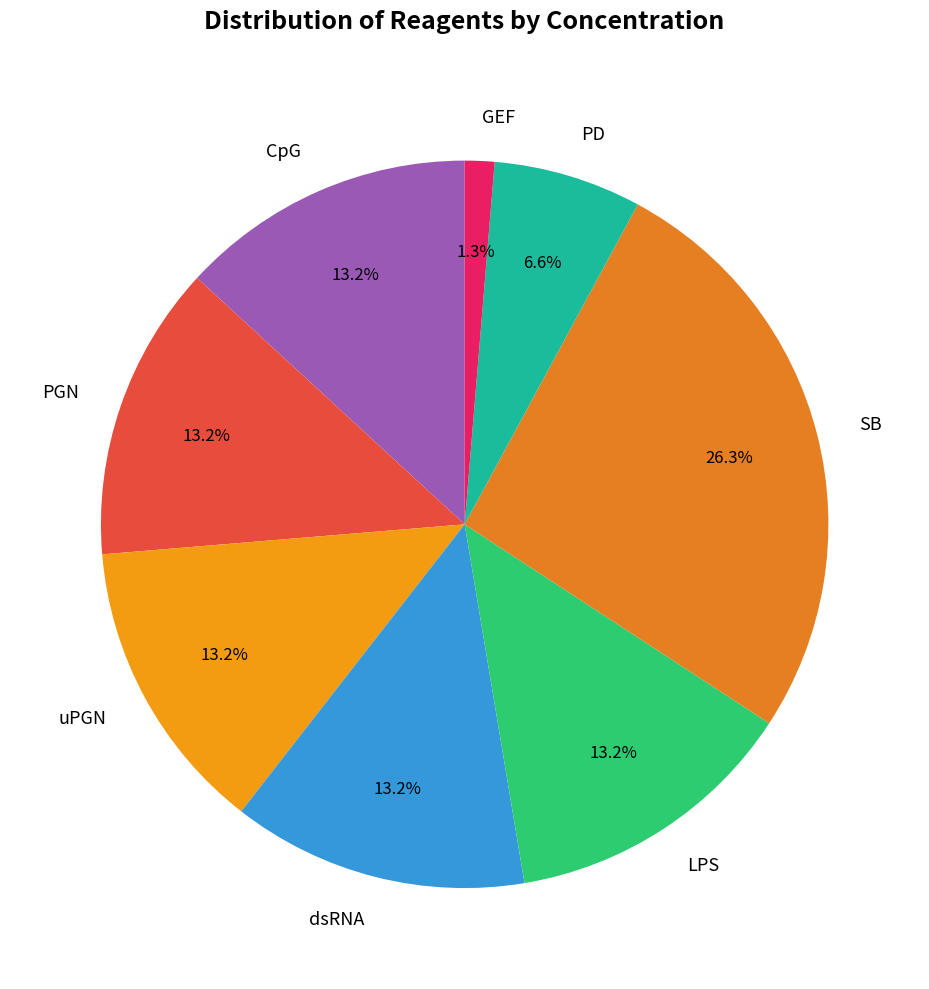

Which category has the biggest portion of the pie?

SB